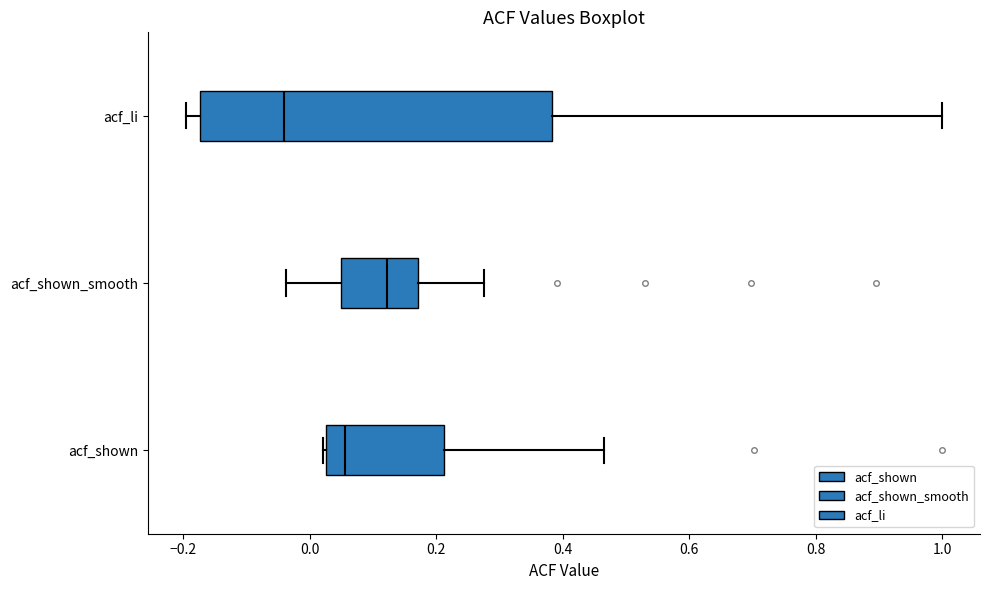

Reading bottom to top, transcribe this box plot: for each box, give where its median line is, the range the box spans, and where its two whiskers end, as read against the x-axis. The values are not printed on the chart, so give them approximately, as read against the axis.

acf_shown: median 0.06, box 0.02 to 0.22, whiskers 0.02 to 0.46
acf_shown_smooth: median 0.12, box 0.04 to 0.18, whiskers -0.04 to 0.28
acf_li: median -0.04, box -0.18 to 0.38, whiskers -0.20 to 1.00